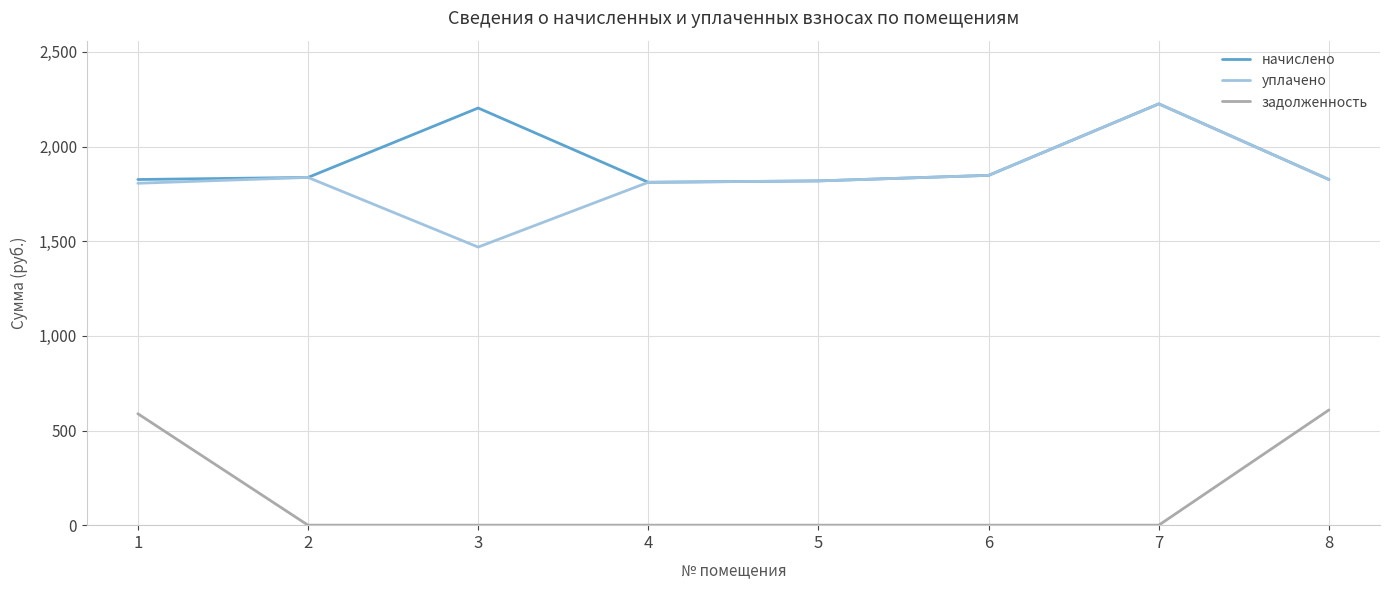

The value of начислено at 7 is 3649.6. True or false?

False